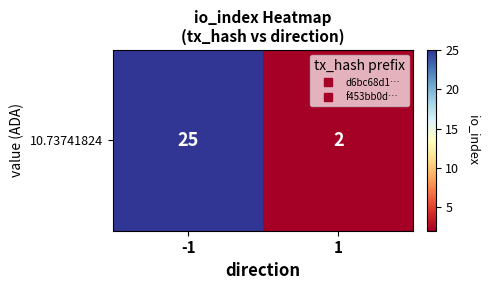

How many distinct data groups are displayed?

1